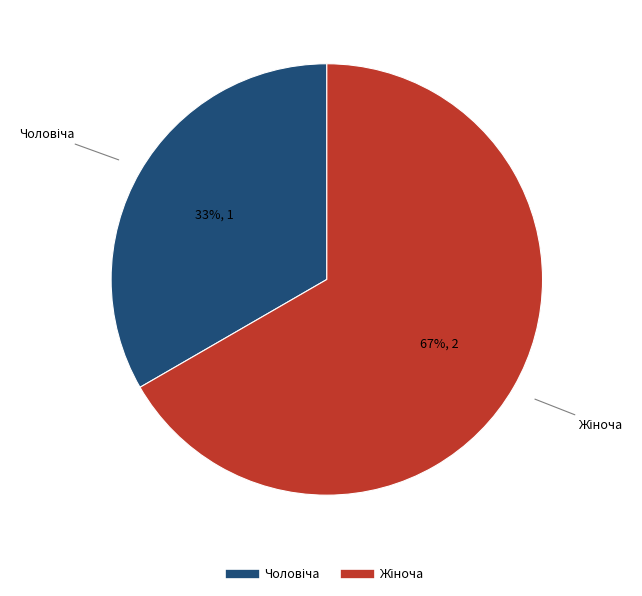

Is there a majority slice in this chart?

Yes